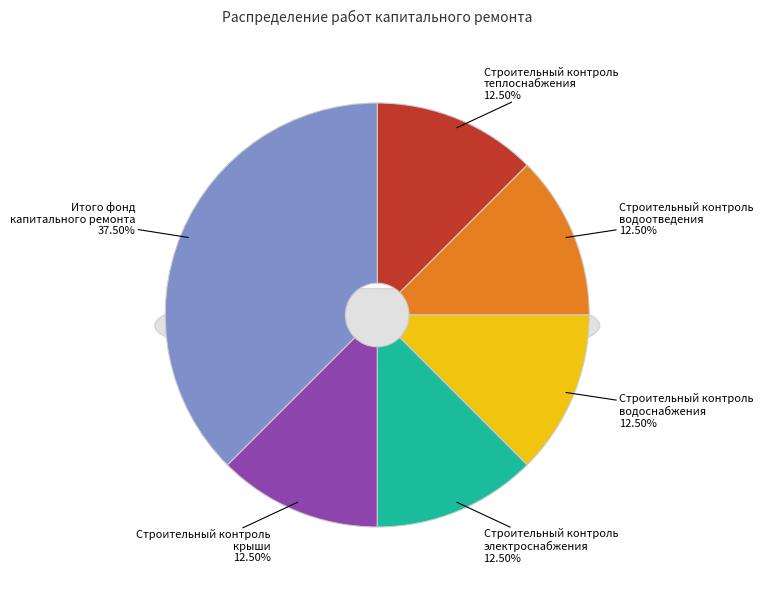

Approximately how many times larger is the value at Строительный контроль водоотведения compared to Строительный контроль водоснабжения?

1.0